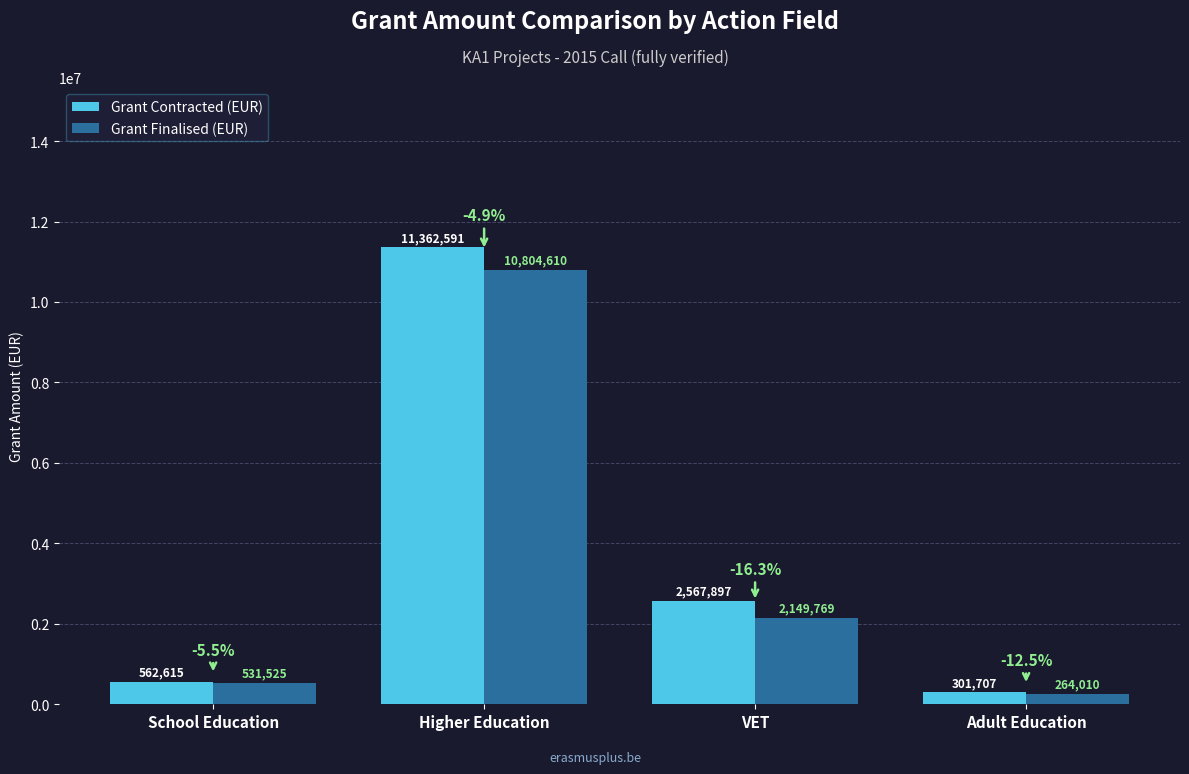

Reading left to right, list all the values displayed in this chart.

Grant Contracted (EUR): 562615.0	11362591.0	2567897.0	301707.0
Grant Finalised (EUR): 531525.0	10804610.2	2149769.0	264010.2